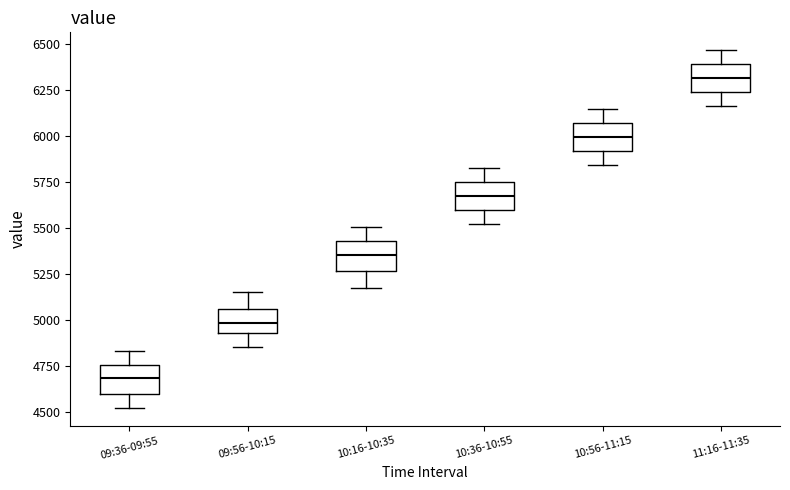

Reading left to right, read every box against the y-axis: the position of its median line, the range the box covers, and the ends of its whiskers. The values are not printed on the chart, so give them approximately, as read against the axis.

09:36-09:55: median 4700, box 4600 to 4750, whiskers 4500 to 4850
09:56-10:15: median 5000, box 4950 to 5050, whiskers 4850 to 5150
10:16-10:35: median 5350, box 5250 to 5450, whiskers 5150 to 5500
10:36-10:55: median 5650, box 5600 to 5750, whiskers 5500 to 5800
10:56-11:15: median 6000, box 5900 to 6050, whiskers 5850 to 6150
11:16-11:35: median 6300, box 6250 to 6400, whiskers 6150 to 6450